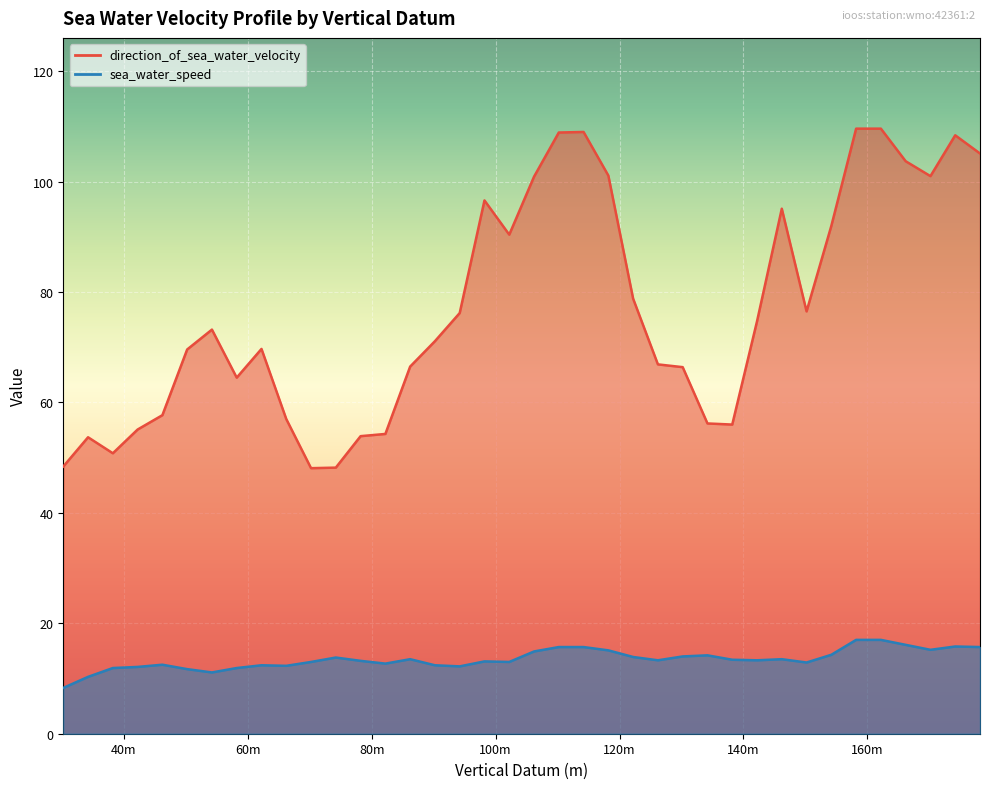

Where is the first local maximum for direction_of_sea_water_velocity?

34.2